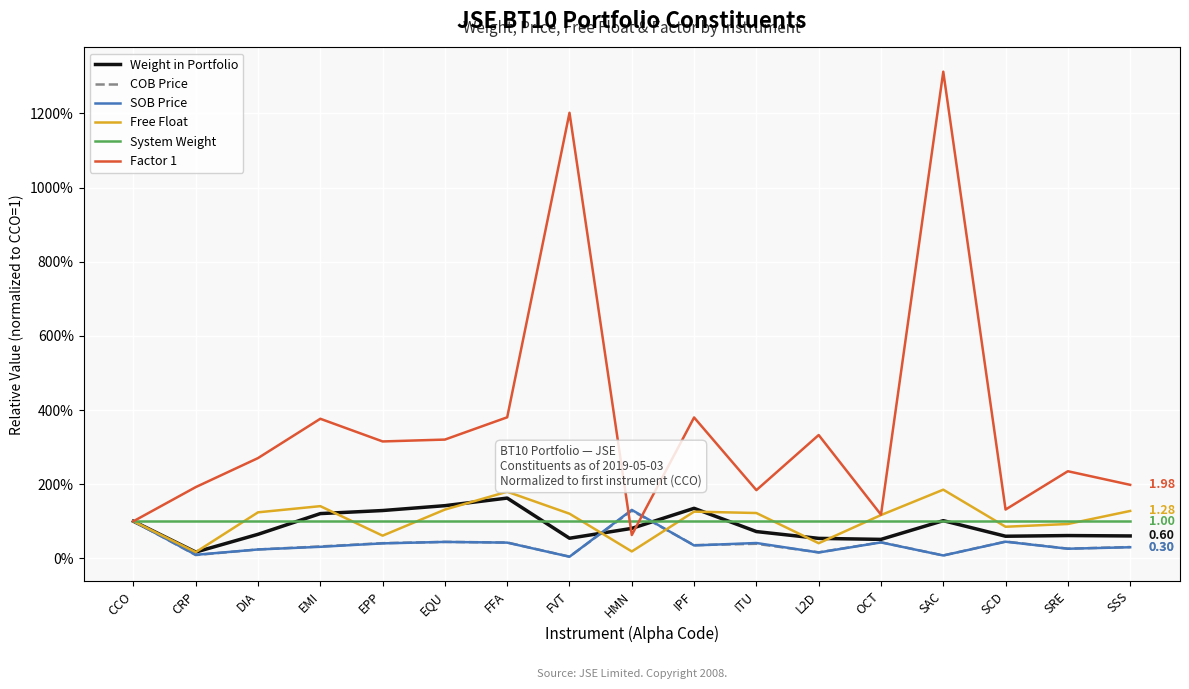

How many intersections are there between Free Float and SOB Price?

2